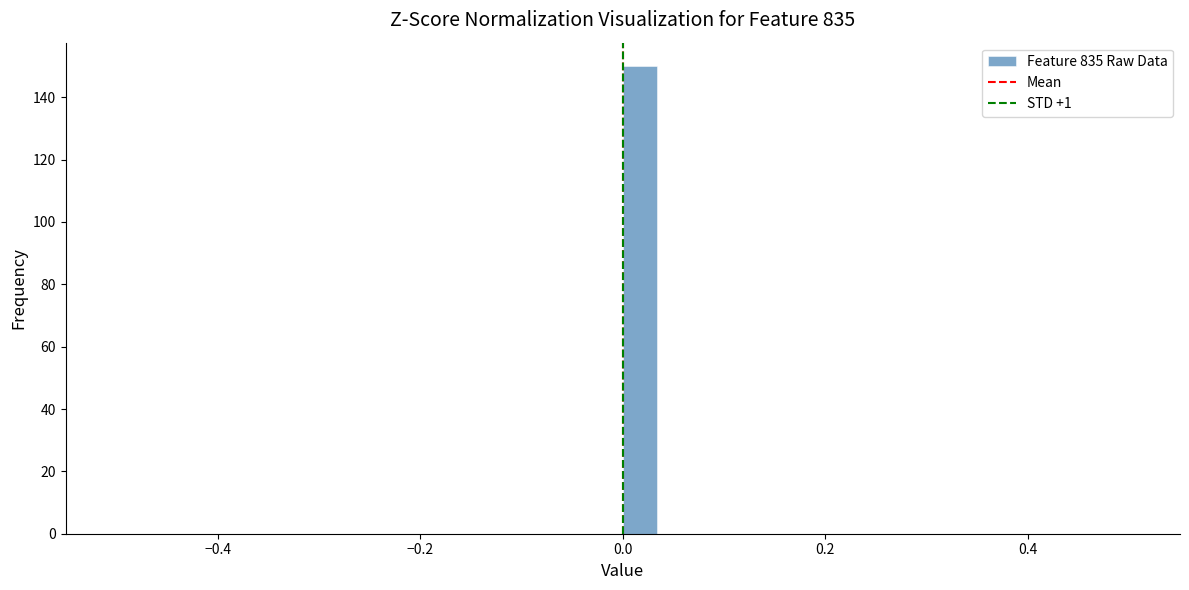

Read against the x-axis, roughly where is the centre of the tallest bar?

0.02